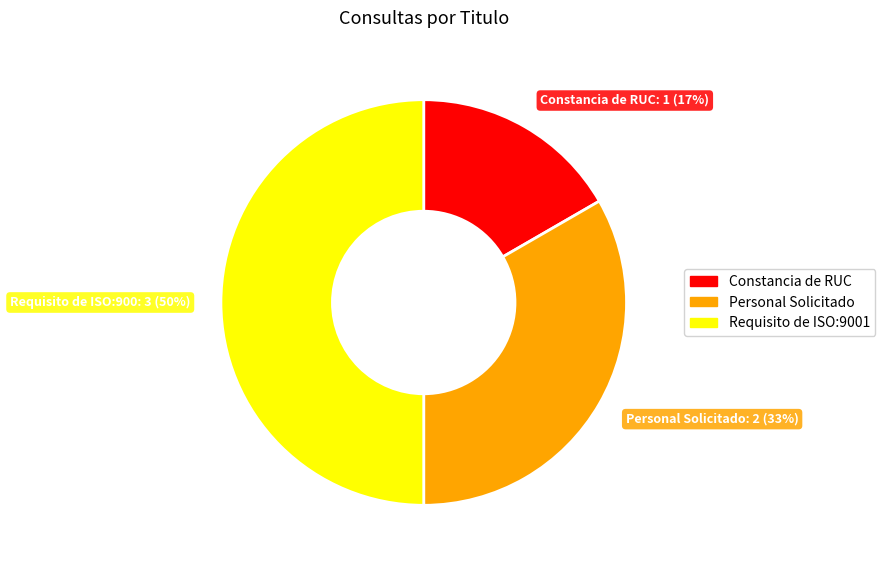

Do Requisito de ISO:9001 and Constancia de RUC together represent more than half of the pie?

Yes